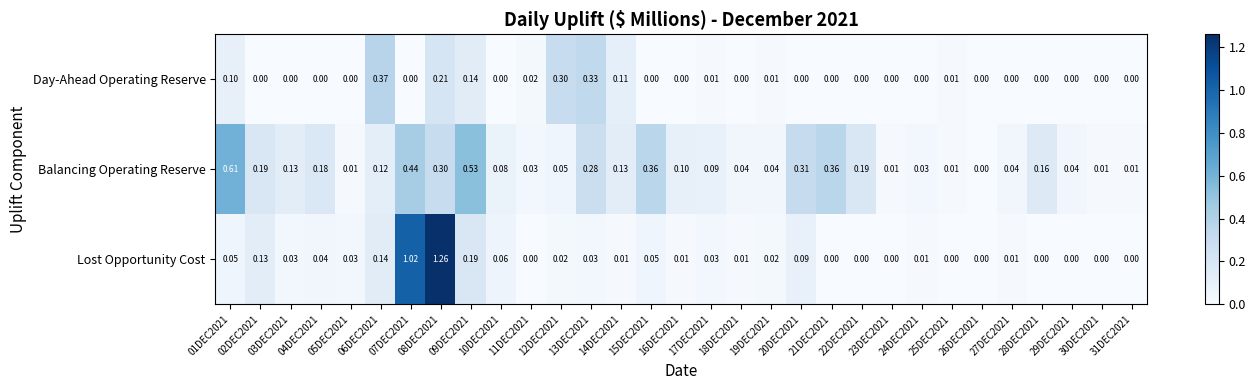

Rank the series by their average value, from lowest to highest.

Day-Ahead Operating Reserve, Lost Opportunity Cost, Balancing Operating Reserve